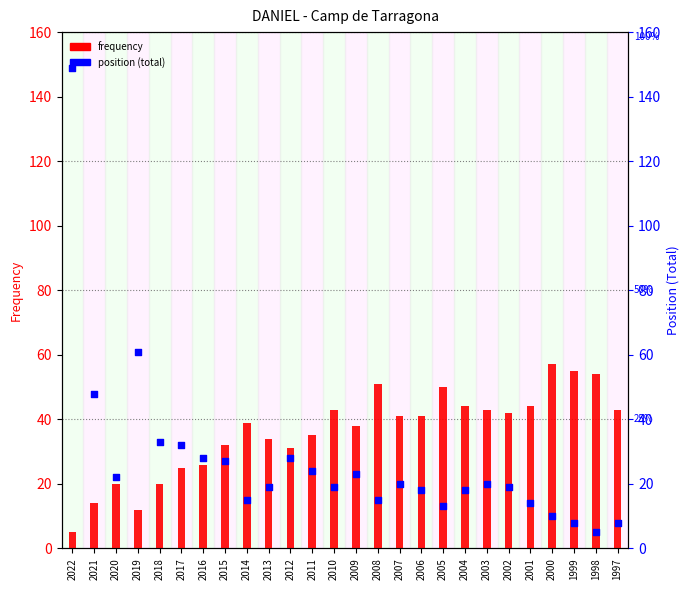

Which series has the largest total across all categories?

frequency